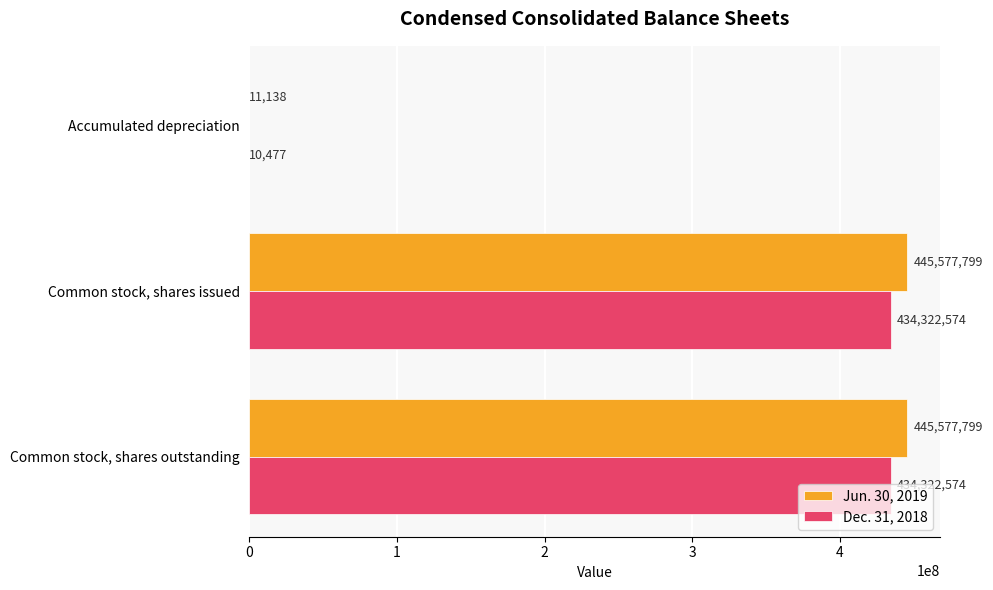

What is the maximum value for Dec. 31, 2018?

434322574